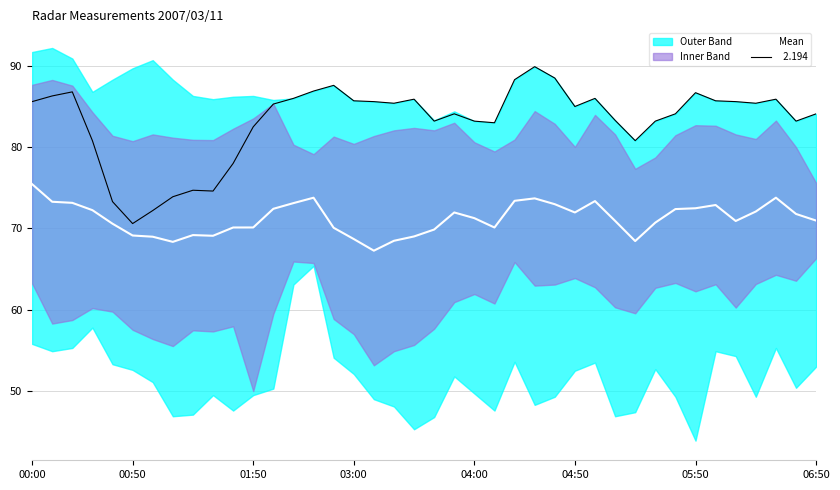

What position from the right is 01:50?

29